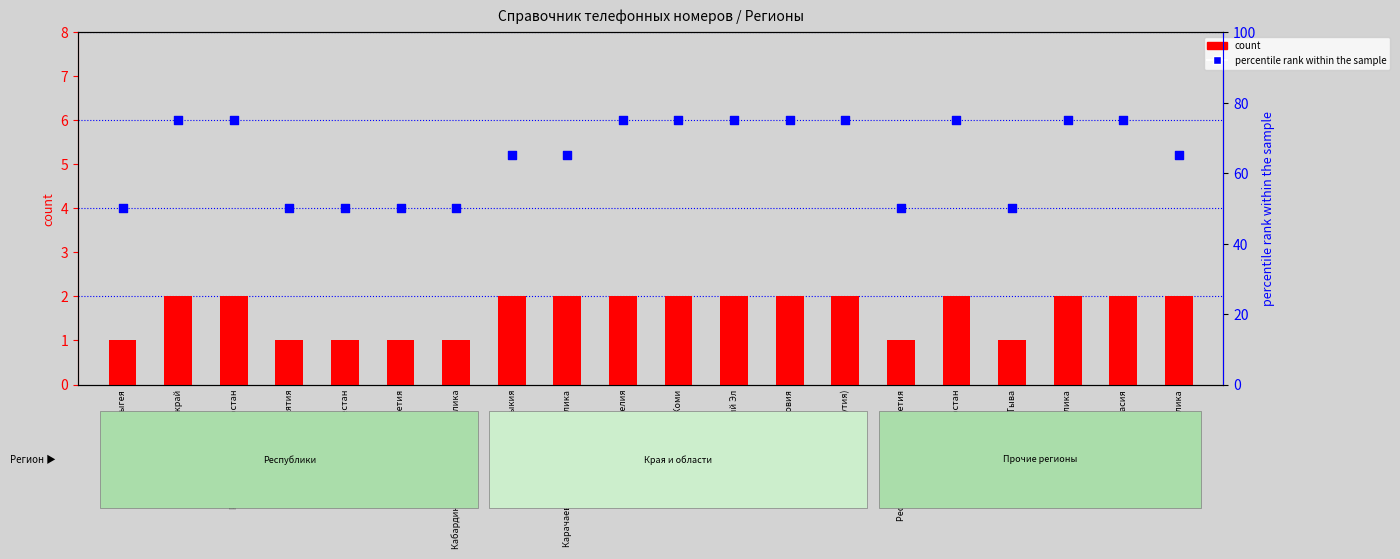

At how many categories does at least one series exceed 9?

20